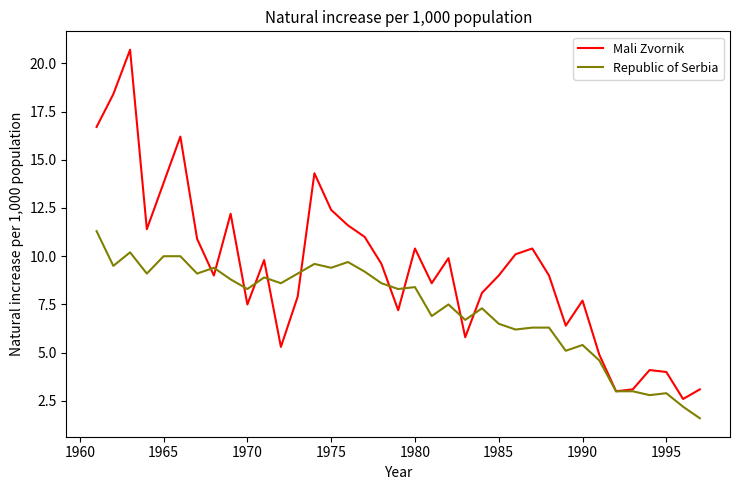

Which series has the largest total across all categories?

Mali Zvornik